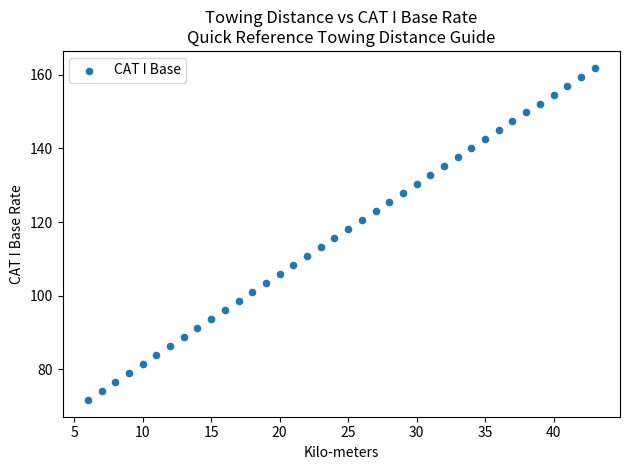

What is the range of Y values (max minus min)?

90.3